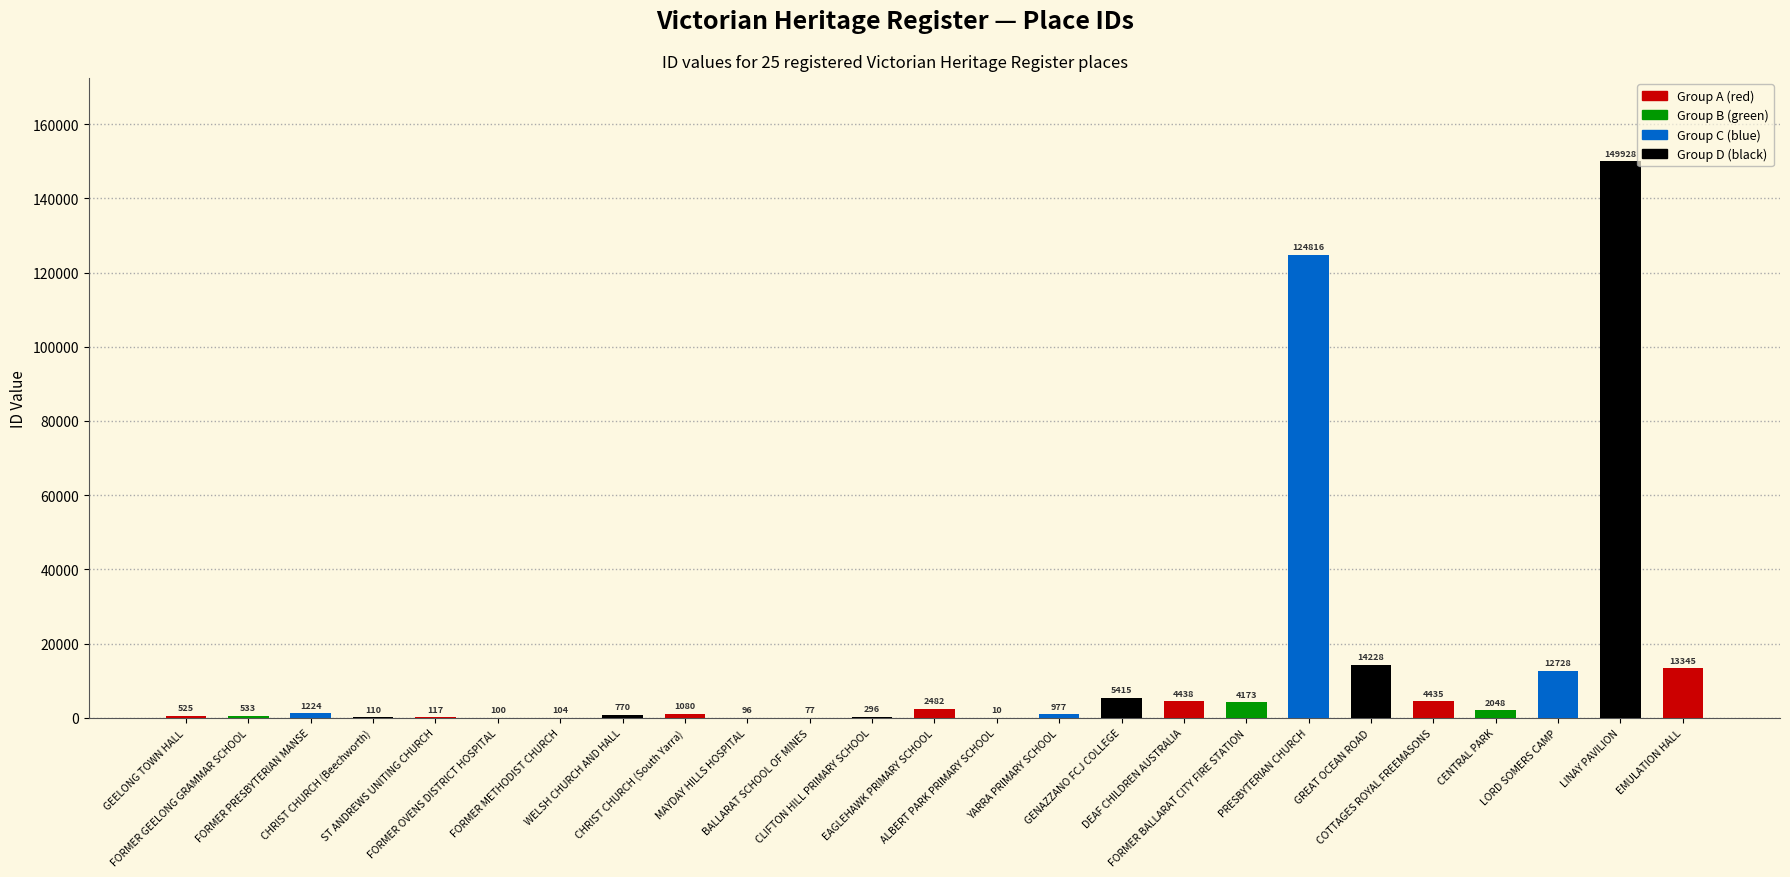

The chart shows a value of 296 at CLIFTON HILL PRIMARY SCHOOL. True or false?

True